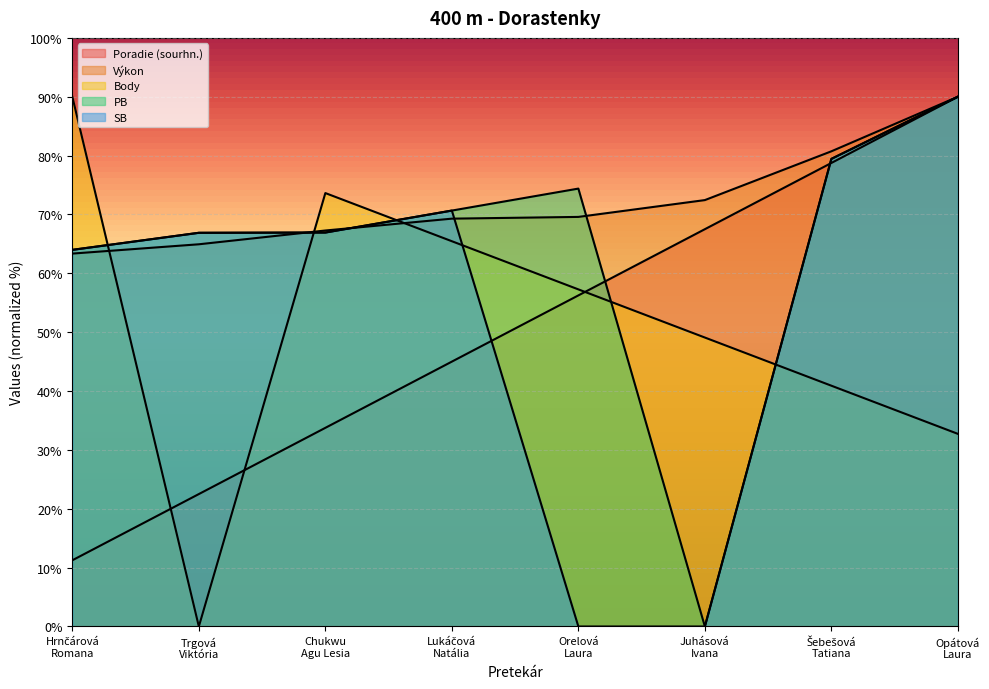

Reading left to right, list all the values displayed in this chart.

Poradie (sourhn.): Hrnčárová
Romana=11.2	Trgová
Viktória=22.5	Chukwu
Agu Lesia=33.8	Lukáčová
Natália=45.0	Orelová
Laura=56.2	Juhásová
Ivana=67.5	Šebešová
Tatiana=78.8	Opátová
Laura=90.0
Výkon: Hrnčárová
Romana=63.4	Trgová
Viktória=64.9	Chukwu
Agu Lesia=67.3	Lukáčová
Natália=69.3	Orelová
Laura=69.6	Juhásová
Ivana=72.4	Šebešová
Tatiana=80.7	Opátová
Laura=90.0
Body: Hrnčárová
Romana=90.0	Trgová
Viktória=0.0	Chukwu
Agu Lesia=73.6	Lukáčová
Natália=65.5	Orelová
Laura=57.3	Juhásová
Ivana=49.1	Šebešová
Tatiana=40.9	Opátová
Laura=32.7
PB: Hrnčárová
Romana=64.0	Trgová
Viktória=66.9	Chukwu
Agu Lesia=66.9	Lukáčová
Natália=70.7	Orelová
Laura=74.4	Juhásová
Ivana=0.0	Šebešová
Tatiana=79.4	Opátová
Laura=90.0
SB: Hrnčárová
Romana=64.0	Trgová
Viktória=66.9	Chukwu
Agu Lesia=66.9	Lukáčová
Natália=70.7	Orelová
Laura=0.0	Juhásová
Ivana=0.0	Šebešová
Tatiana=79.4	Opátová
Laura=90.0